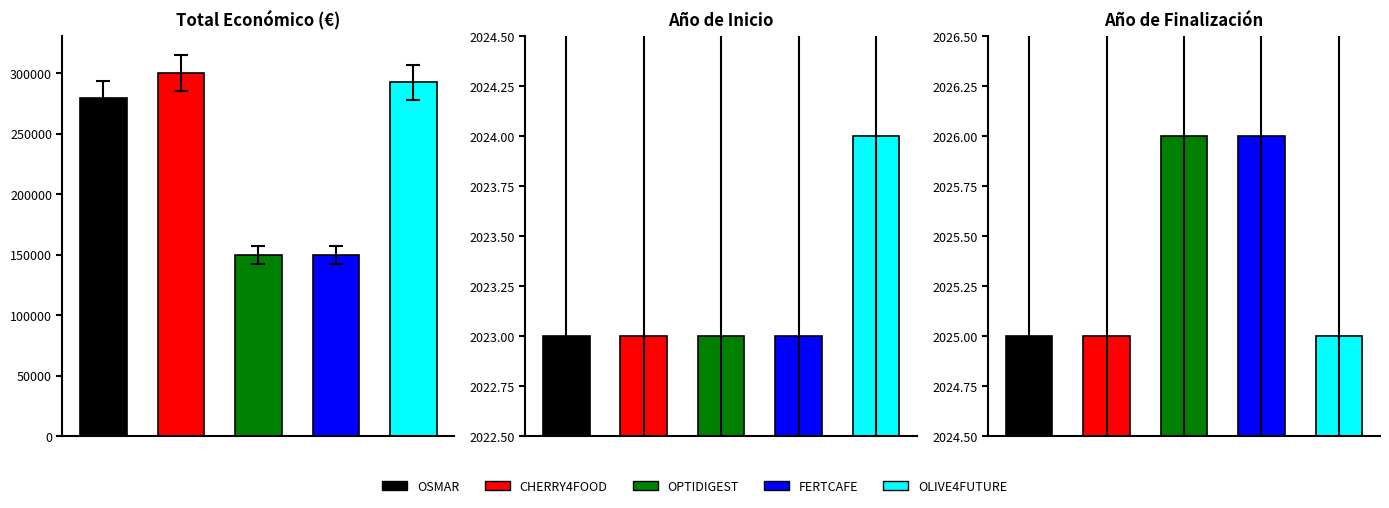

Which has a higher value, 2 or 4?

4